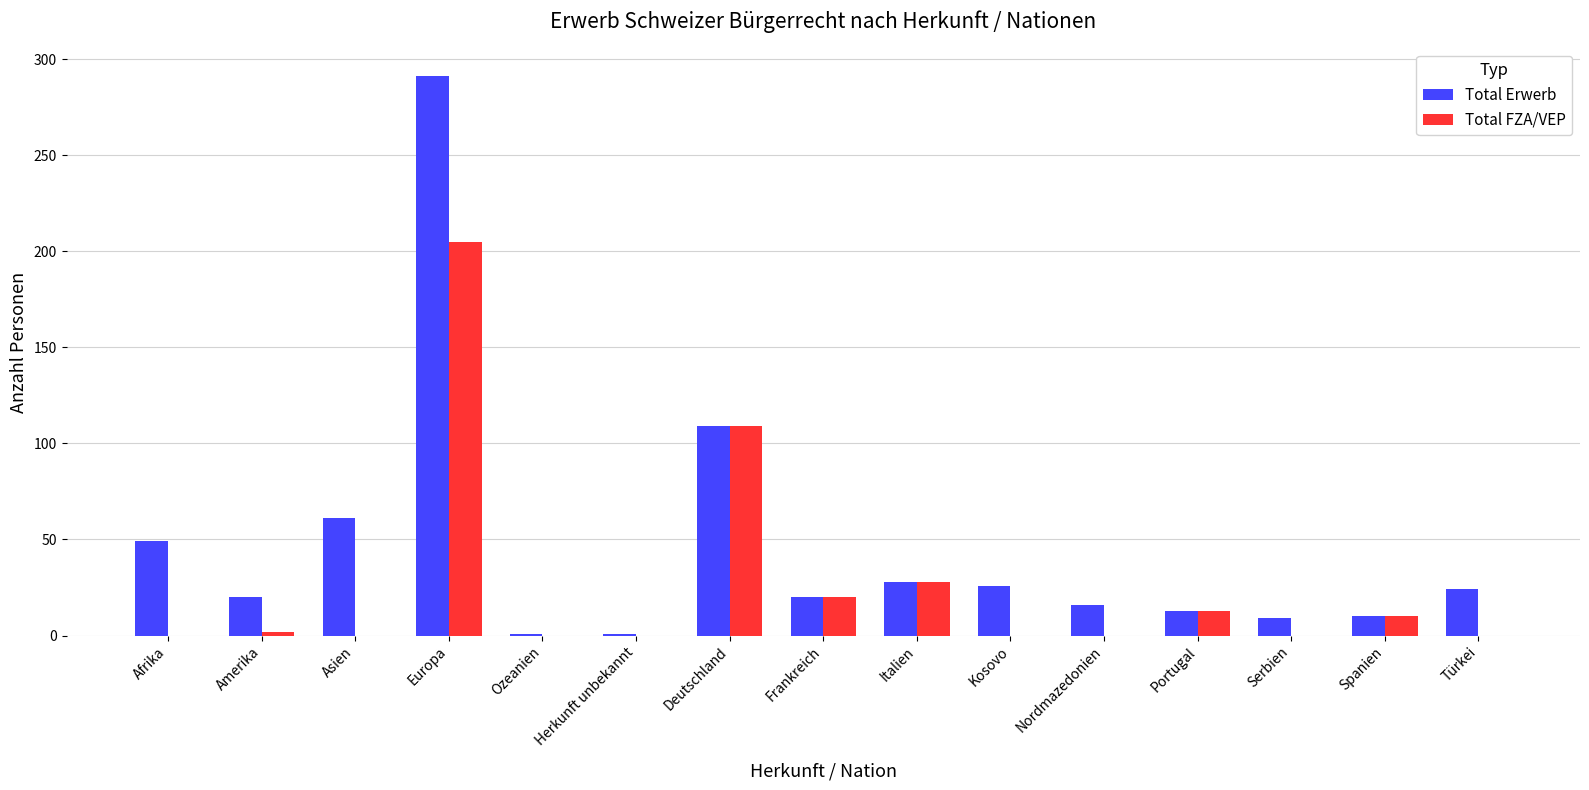

What is the sum of all Total FZA/VEP values?

387